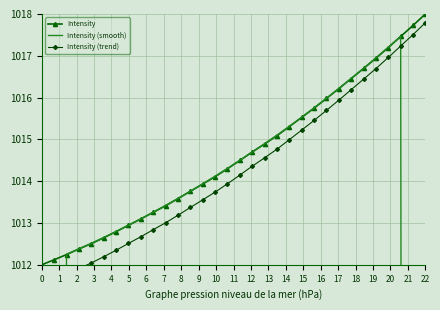

True or false: Intensity has more than 0 interior local peaks.

False